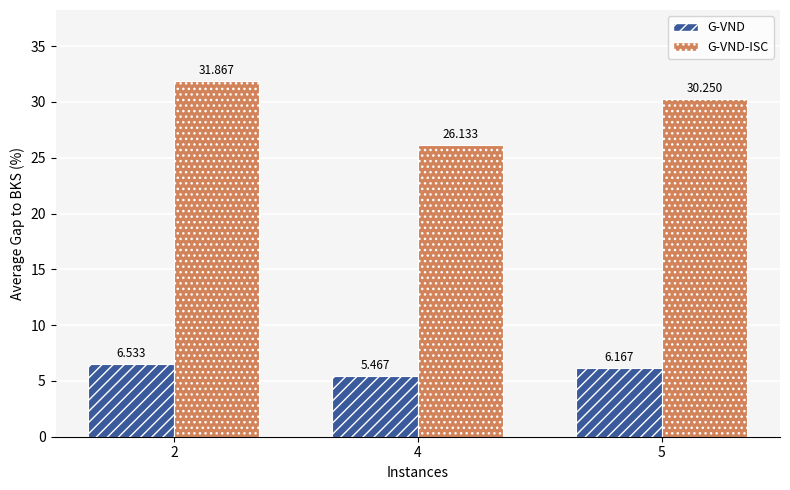

Rank the series by their average value, from lowest to highest.

G-VND, G-VND-ISC